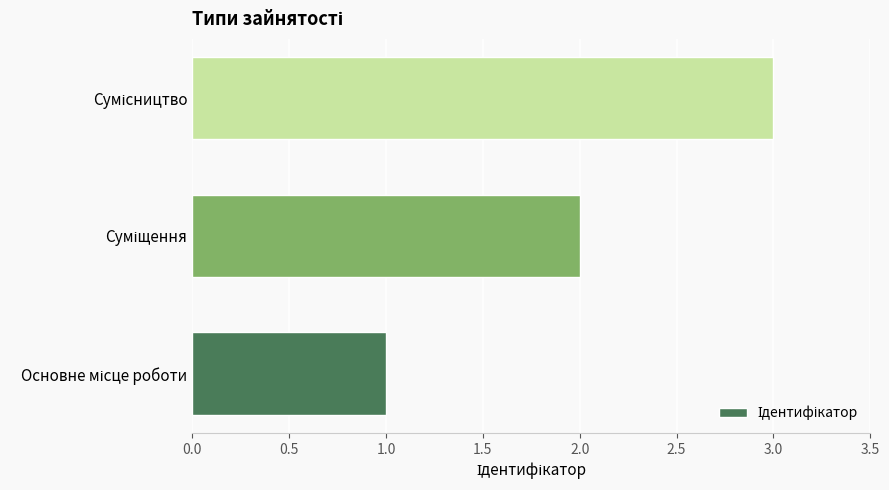

What is the sum of all values?

6